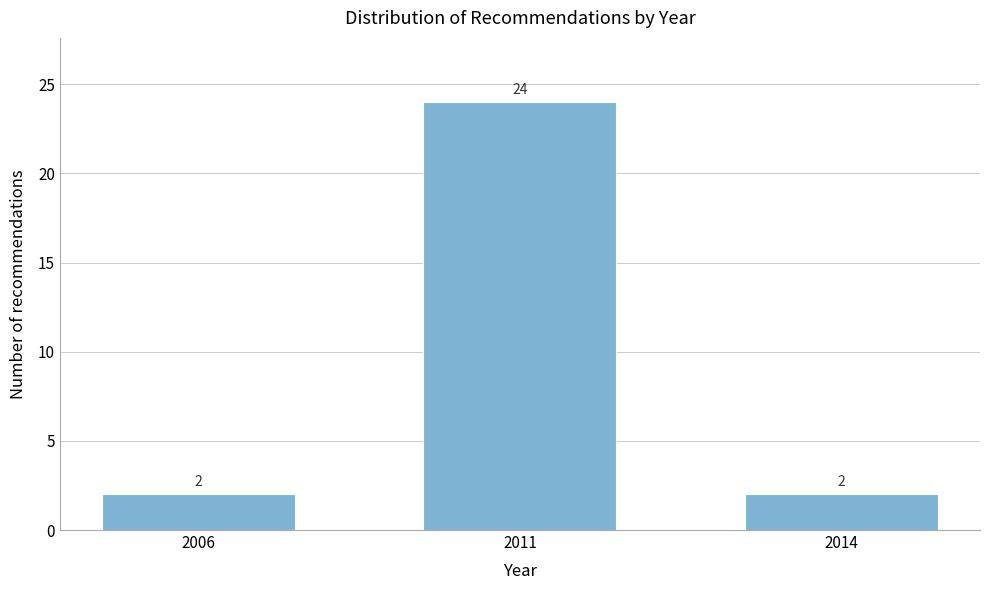

Reading left to right, transcribe all the data shown in this chart.

2006=2	2011=24	2014=2